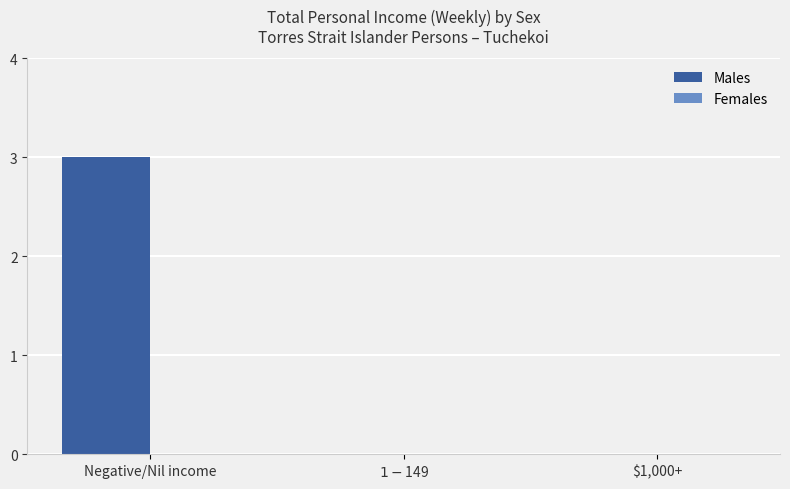

What is the sum of all values?

3